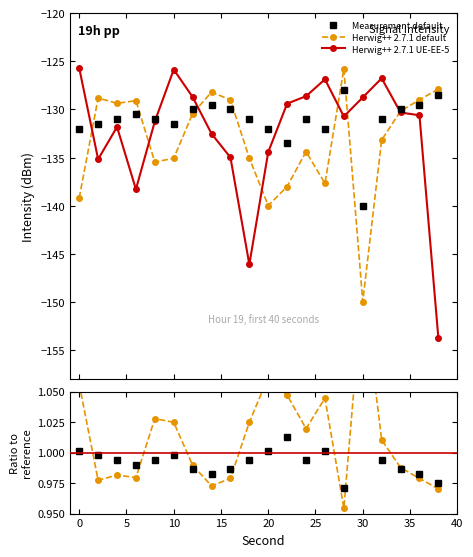

What is the maximum value shown in the chart?

1.1